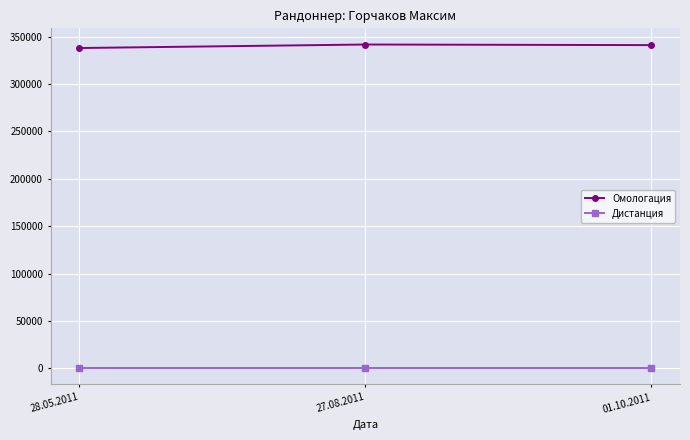

What is the average value of the Дистанция series?

200